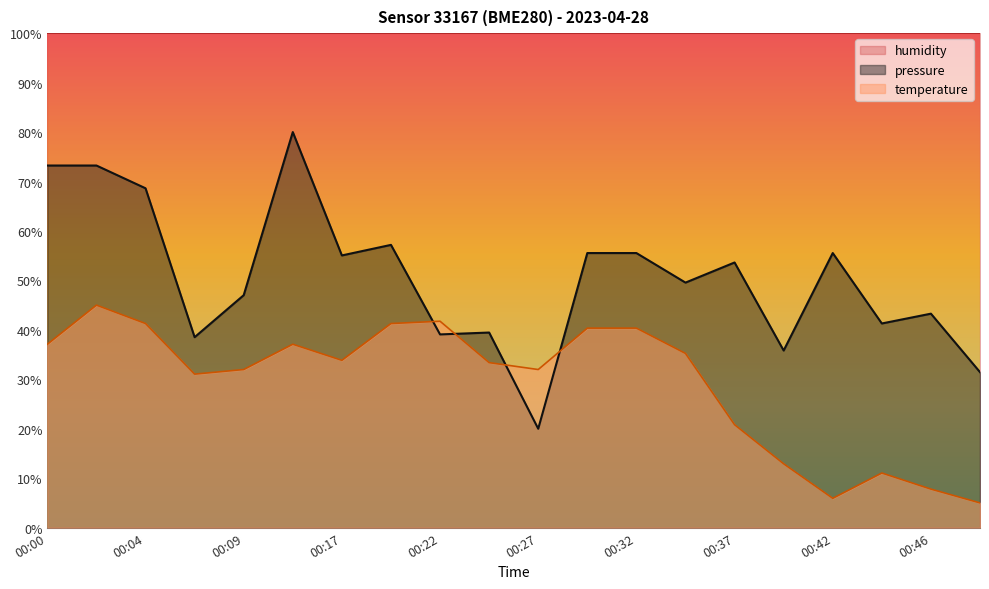

Is it true that pressure equals 73.2 at 00:02?

True